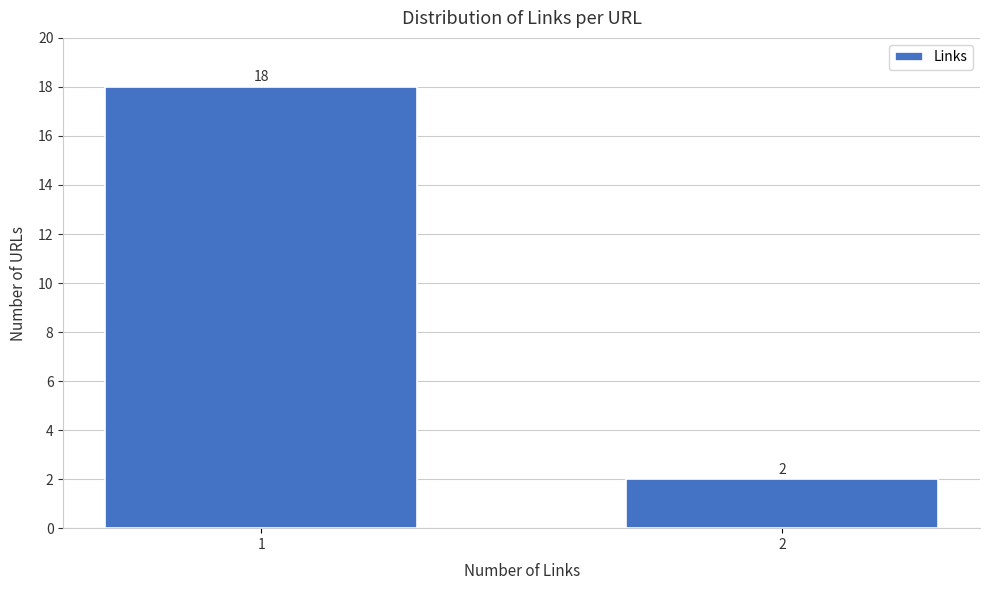

Reading left to right, list all the values displayed in this chart.

1=18	2=2